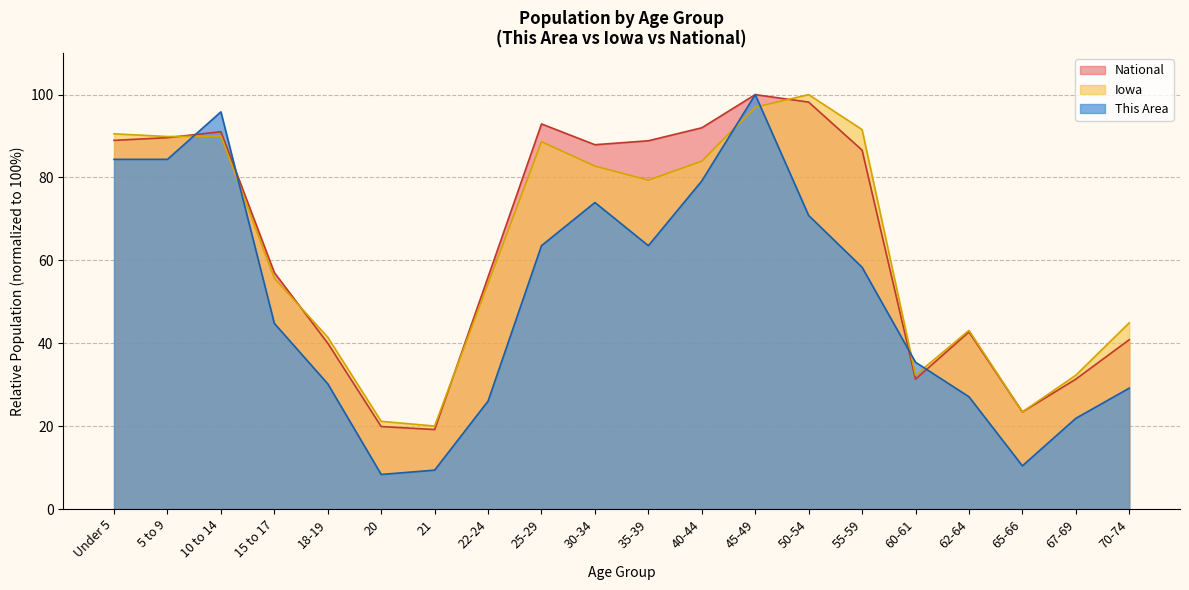

Where is the first local maximum for This Area?

10 to 14